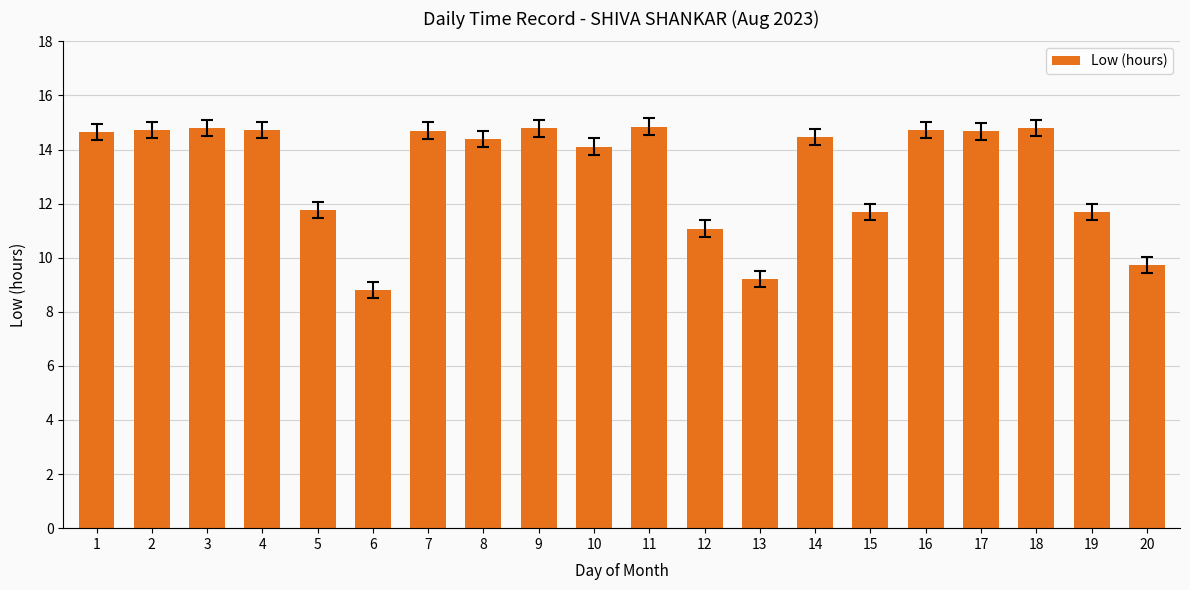

What is the sum of all values?

264.4